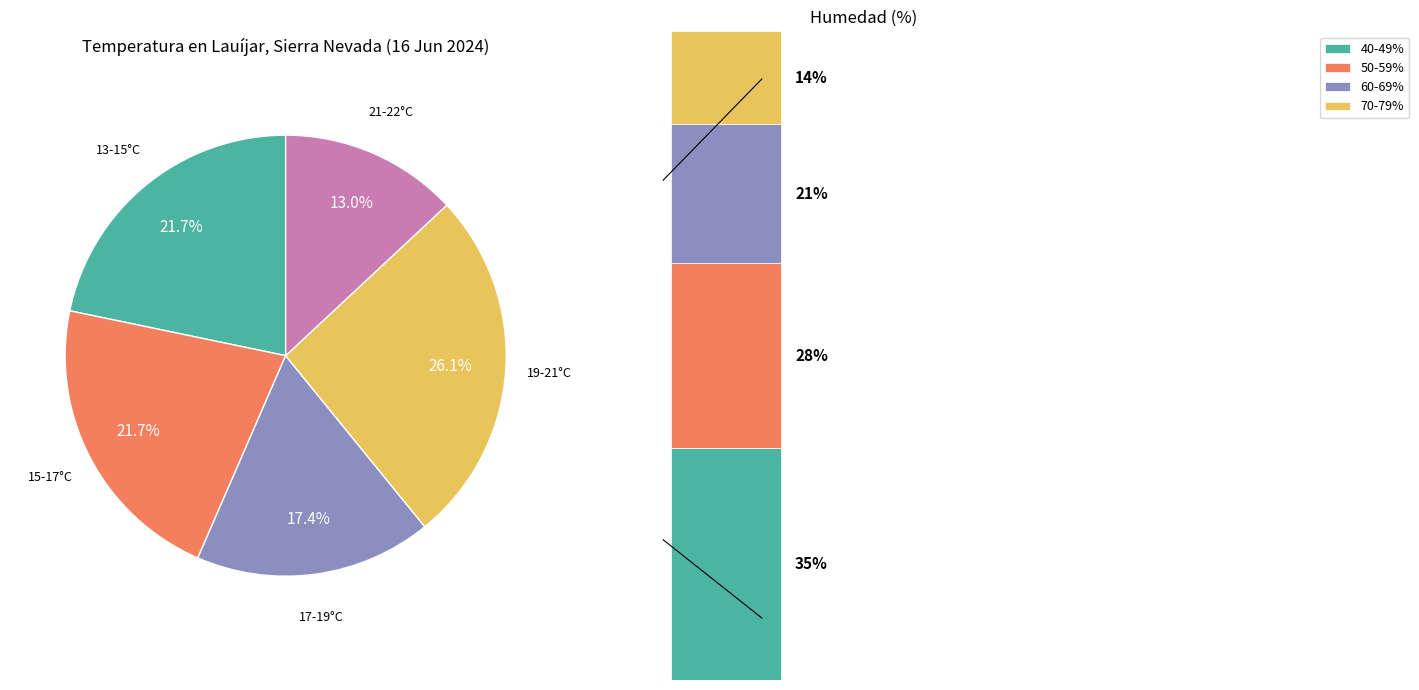

Is it true that 16:00 is 4% of the pie?

False